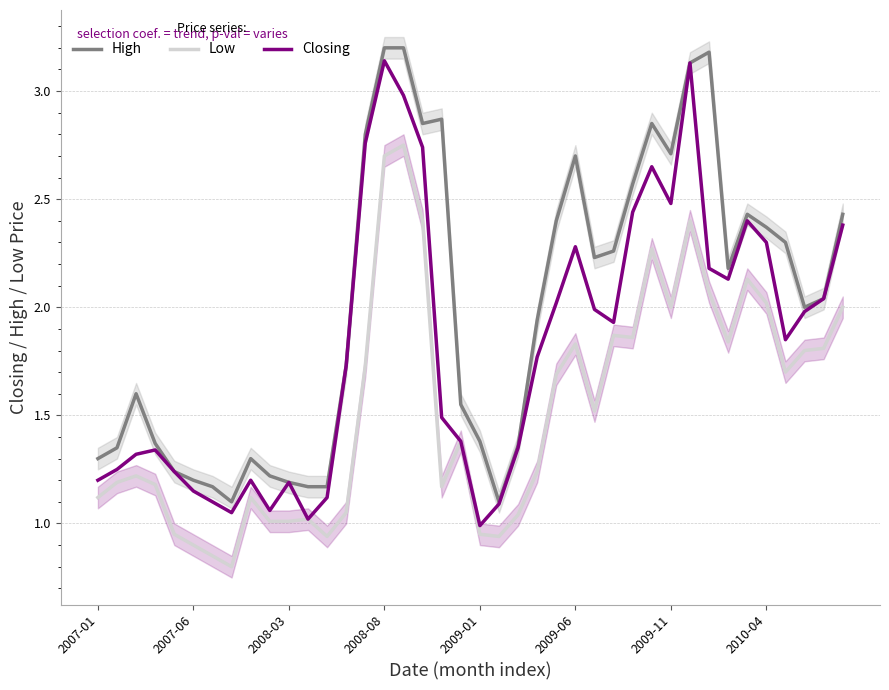

Reading right to left, what are all the values shown in this chart?

High: 2.4	2.0	2.0	2.3	2.4	2.4	2.2	3.2	3.1	2.7	2.9	2.6	2.3	2.2	2.7	2.4	1.9	1.4	1.1	1.4	1.6	2.9	2.9	3.2	3.2	2.8	1.7	1.2	1.2	1.2	1.2	1.3	1.1	1.2	1.2	1.2	1.4	1.6	1.4	1.3
Low: 2.0	1.8	1.8	1.7	2.0	2.1	1.8	2.1	2.4	2.0	2.3	1.9	1.9	1.5	1.8	1.7	1.2	1.0	0.9	0.9	1.4	1.2	2.4	2.8	2.7	1.7	1.1	0.9	1.0	1.0	1.0	1.1	0.8	0.8	0.9	0.9	1.2	1.2	1.2	1.1
Closing: 2.4	2.0	2.0	1.9	2.3	2.4	2.1	2.2	3.1	2.5	2.6	2.4	1.9	2.0	2.3	2.0	1.8	1.4	1.1	1.0	1.4	1.5	2.7	3.0	3.1	2.8	1.7	1.1	1.0	1.2	1.1	1.2	1.1	1.1	1.1	1.2	1.3	1.3	1.2	1.2